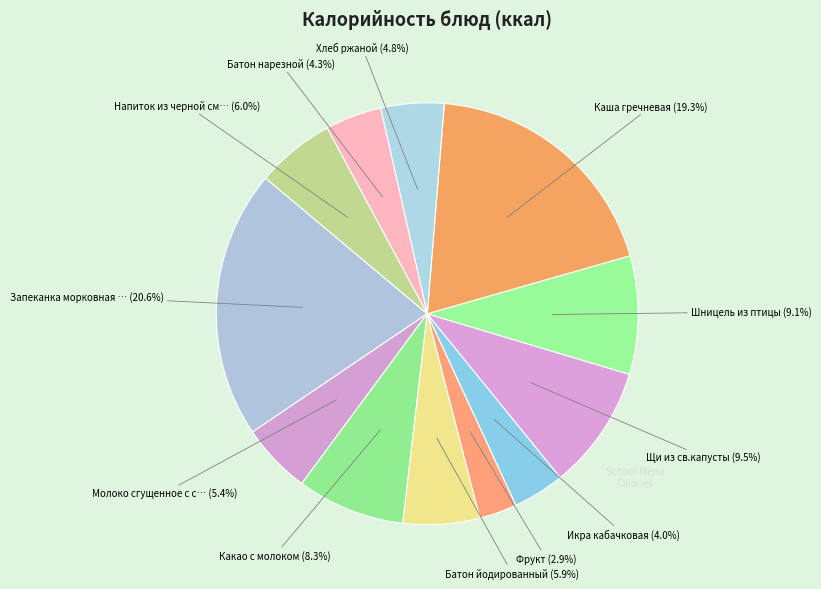

Is there any slice that represents more than half of the pie?

No